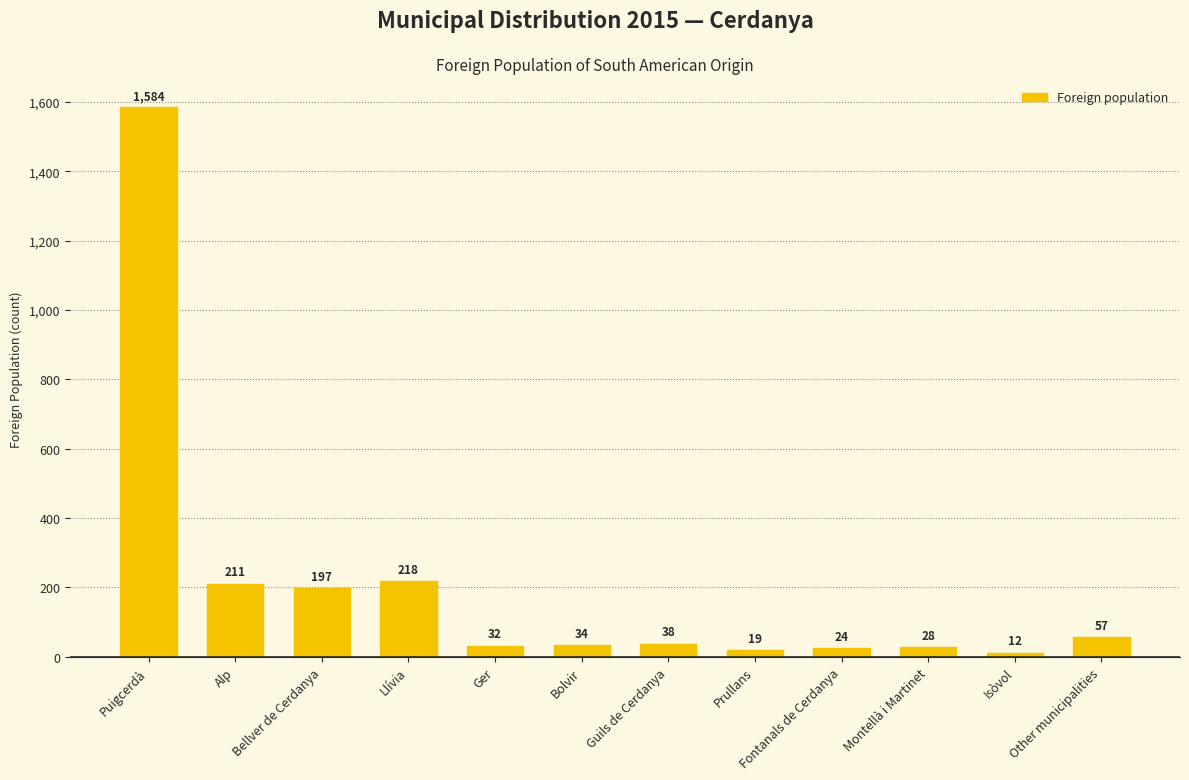

Rank the categories by value from lowest to highest.

Isòvol, Prullans, Fontanals de Cerdanya, Montellà i Martinet, Ger, Bolvir, Guils de Cerdanya, Other municipalities, Bellver de Cerdanya, Alp, Llívia, Puigcerdà